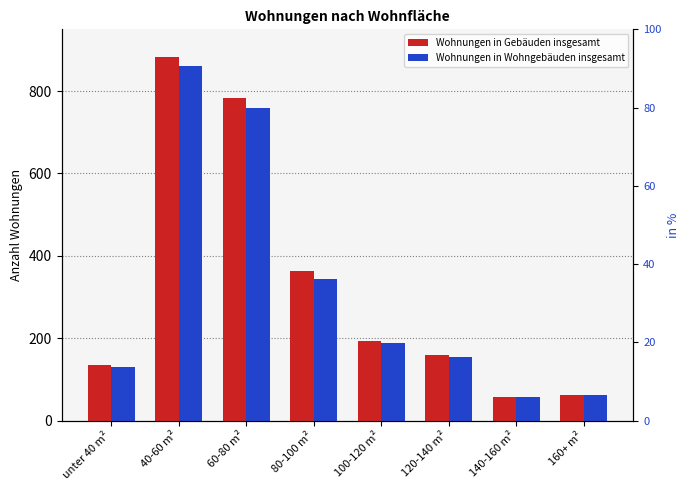

What is the label of the 6th bar from the right?

60-80 m²